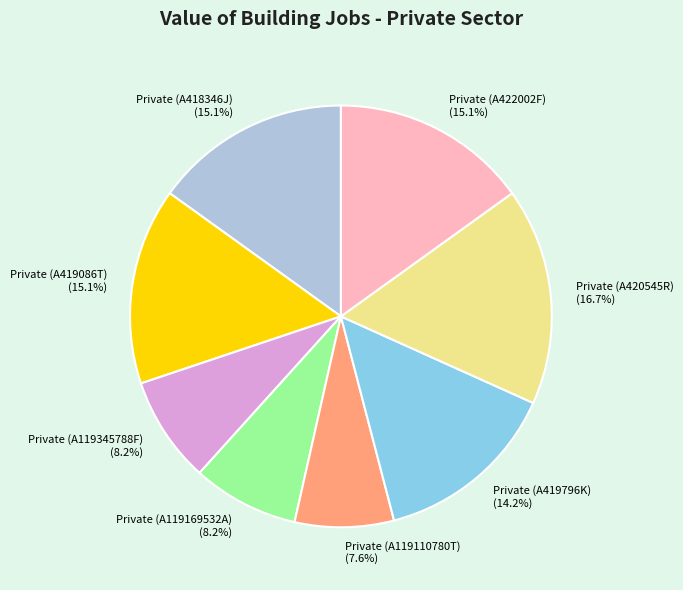

Does any single category account for the majority?

No